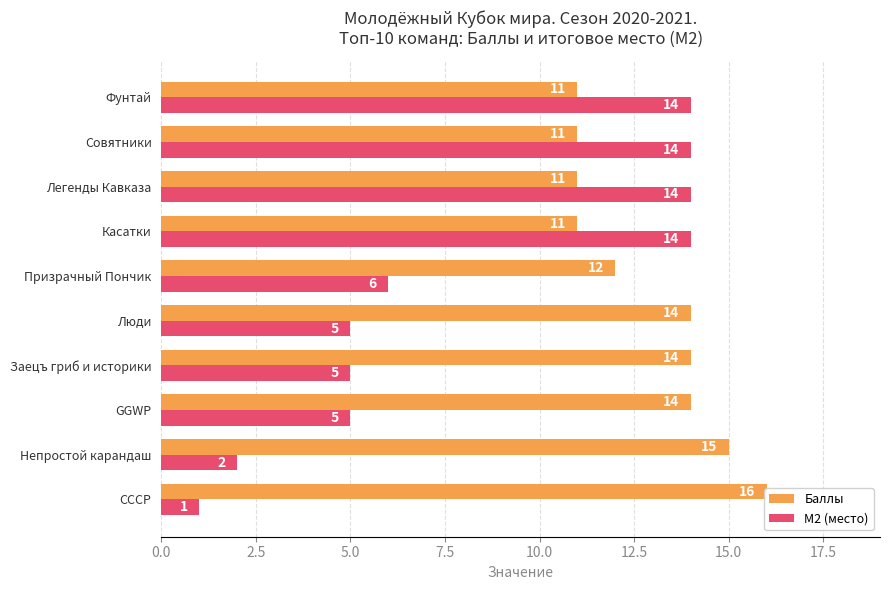

Does the chart contain stacked bars?

No